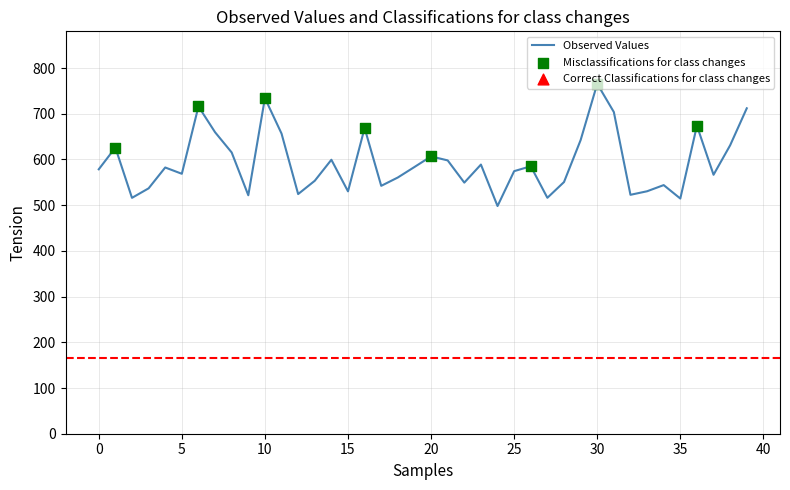

What is the maximum value shown in the chart?

765.5